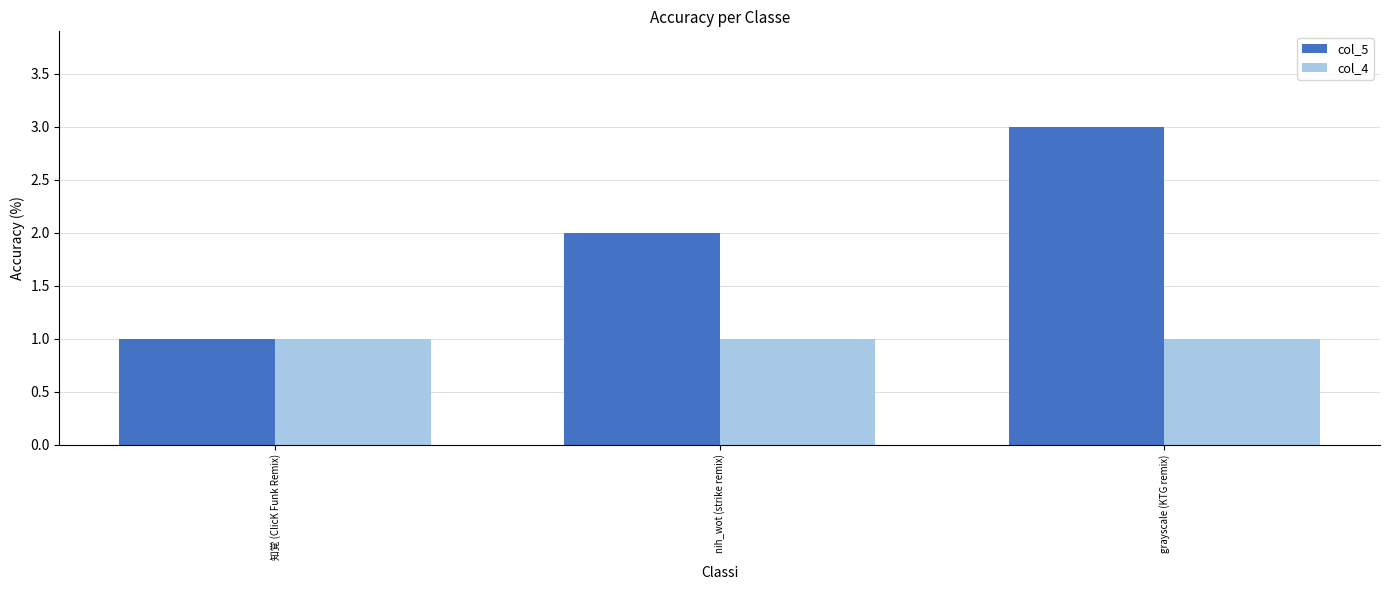

Which series changed the most between 知覚 (ClicK Funk Remix) and grayscale (KTG remix)?

col_5